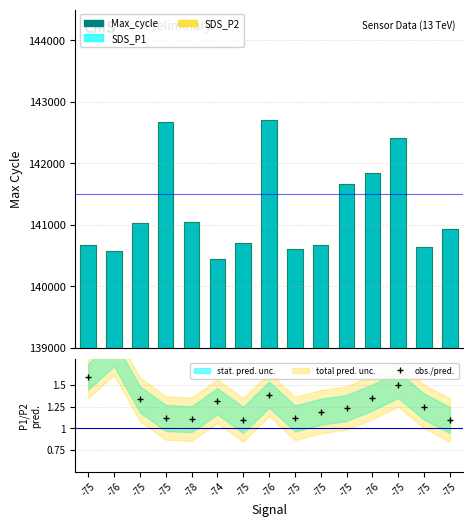

Is the value of obs./pred. at -75 greater than the value of SDS_P2 (scaled) at -75?

No